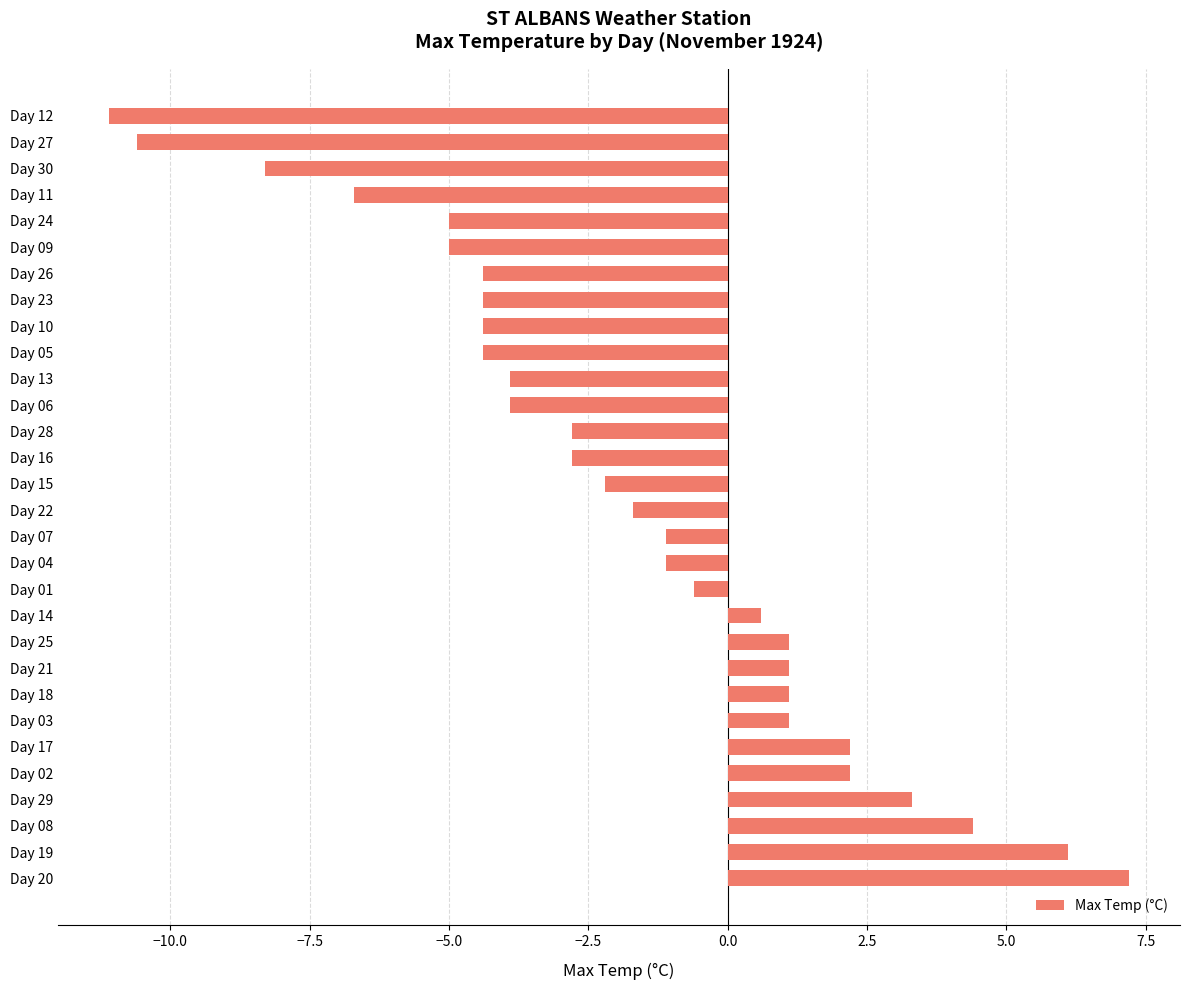

Are the bars horizontal?

Yes